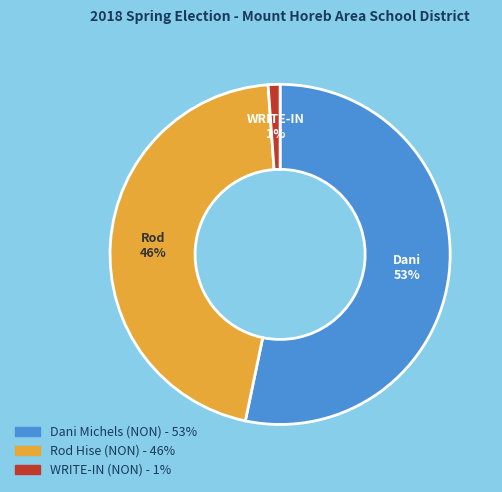

Does any single category account for the majority?

Yes